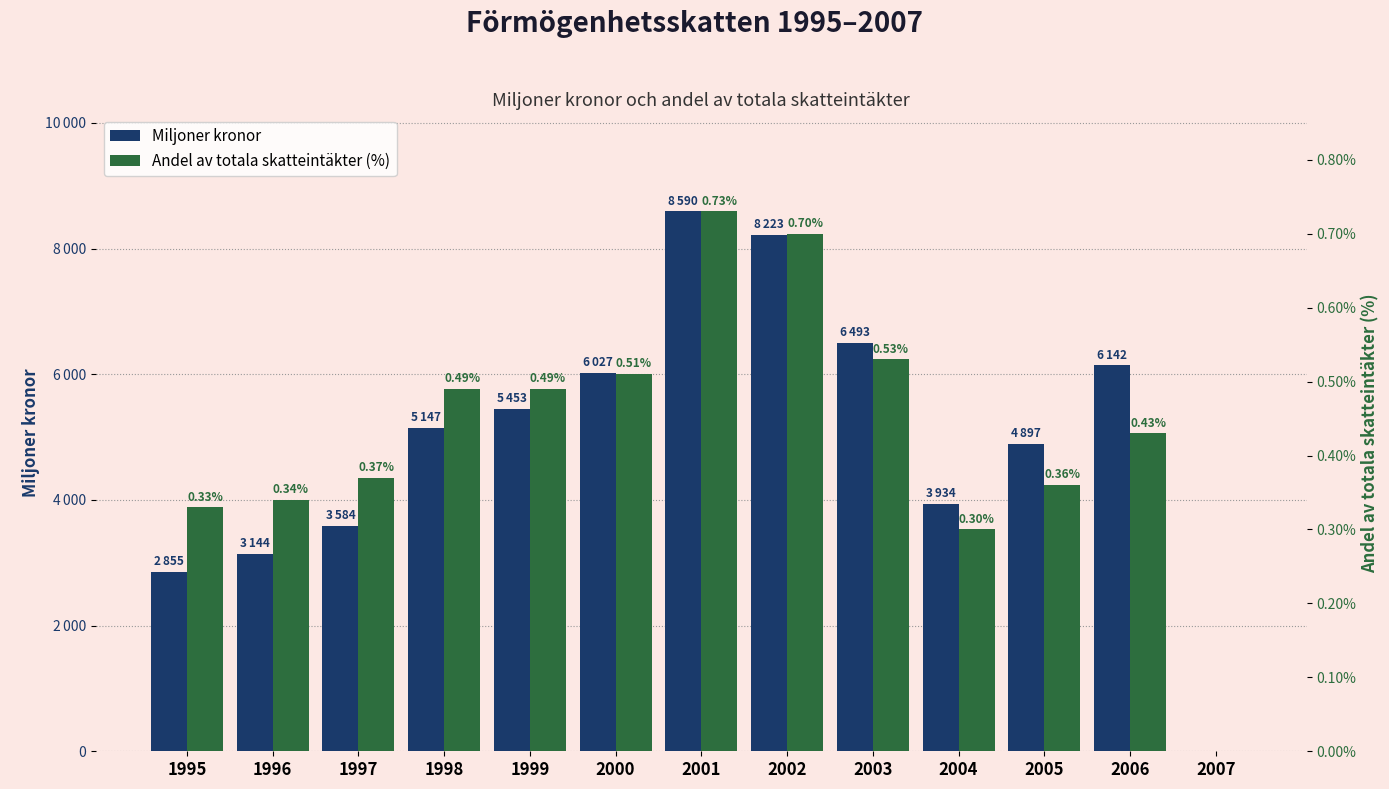

Between 1995 and 2001, which series saw the biggest shift?

Miljoner kronor